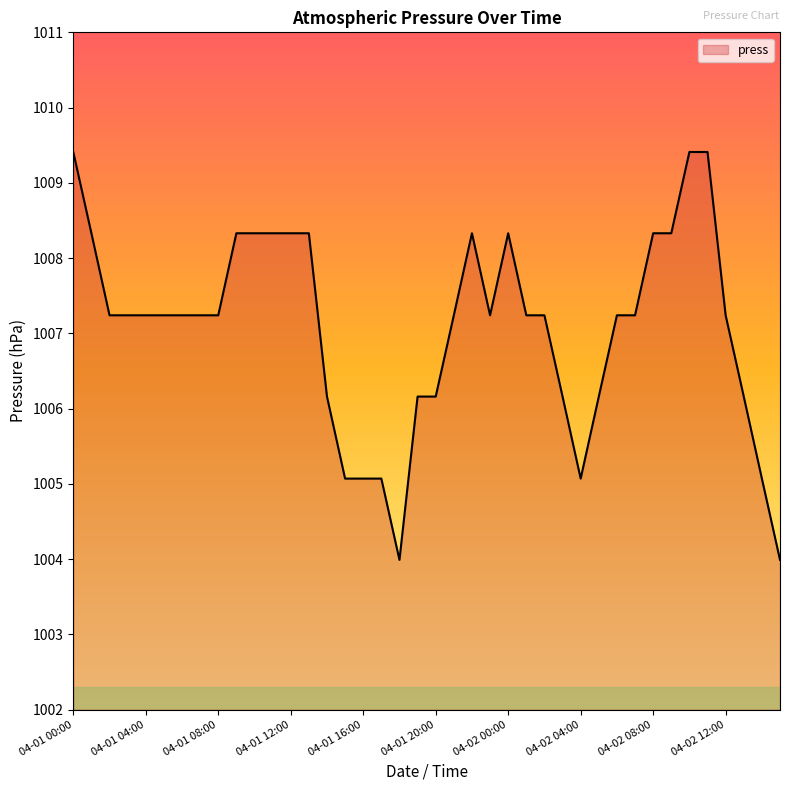

What is the difference between the maximum and minimum values?

5.4